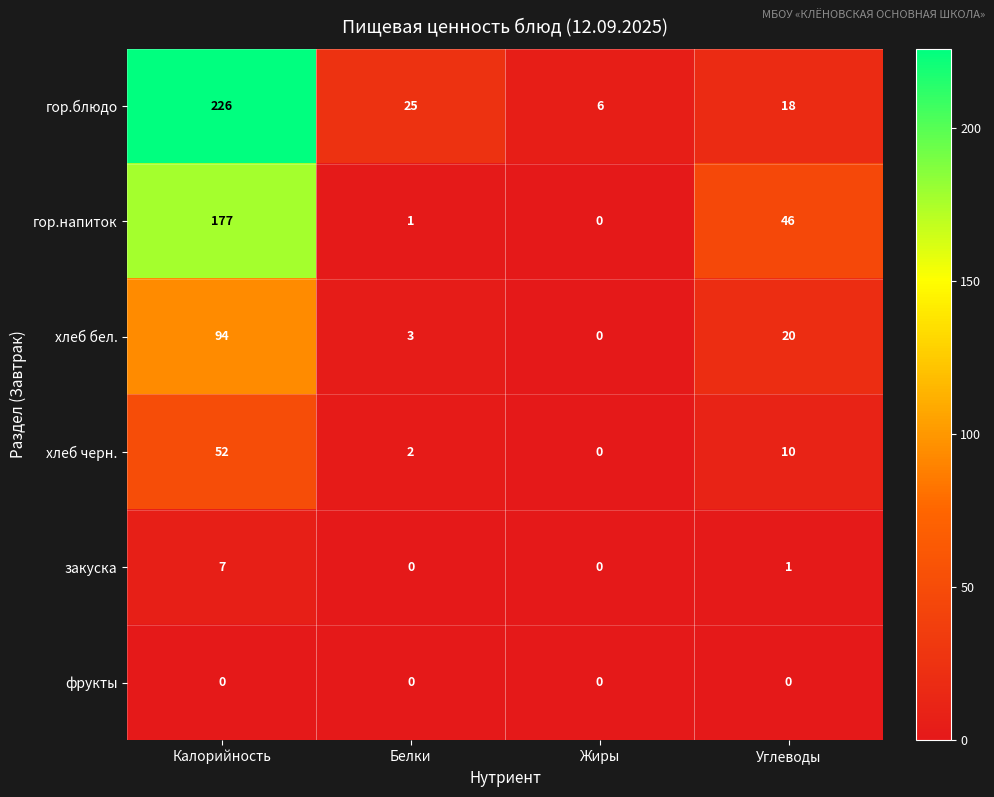

Rank the series at Углеводы from highest to lowest value.

гор.напиток, хлеб бел., гор.блюдо, хлеб черн., закуска, фрукты